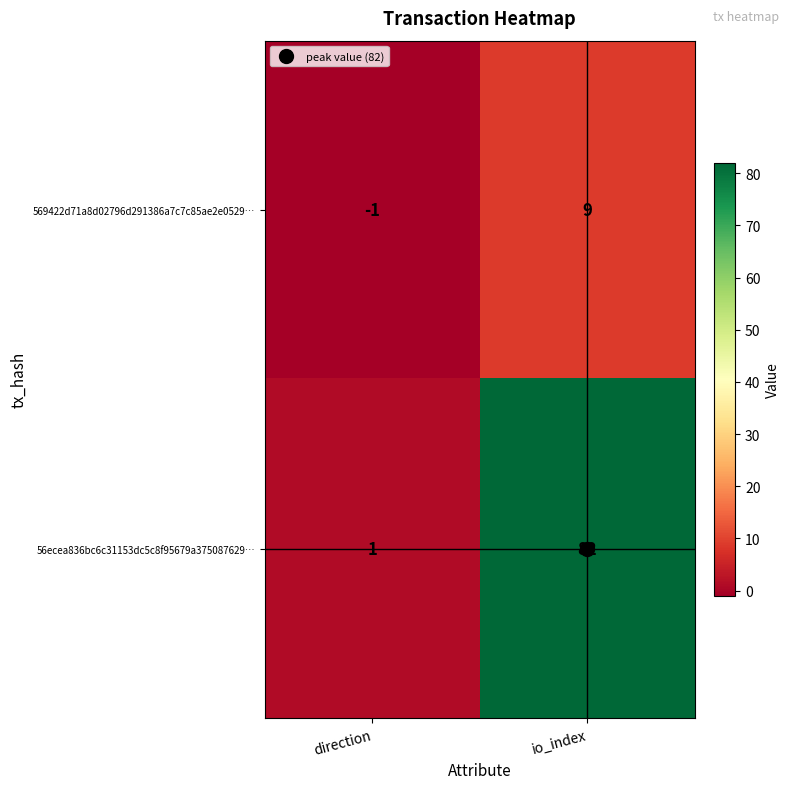

What is the spread (max minus min) of values at direction?

2